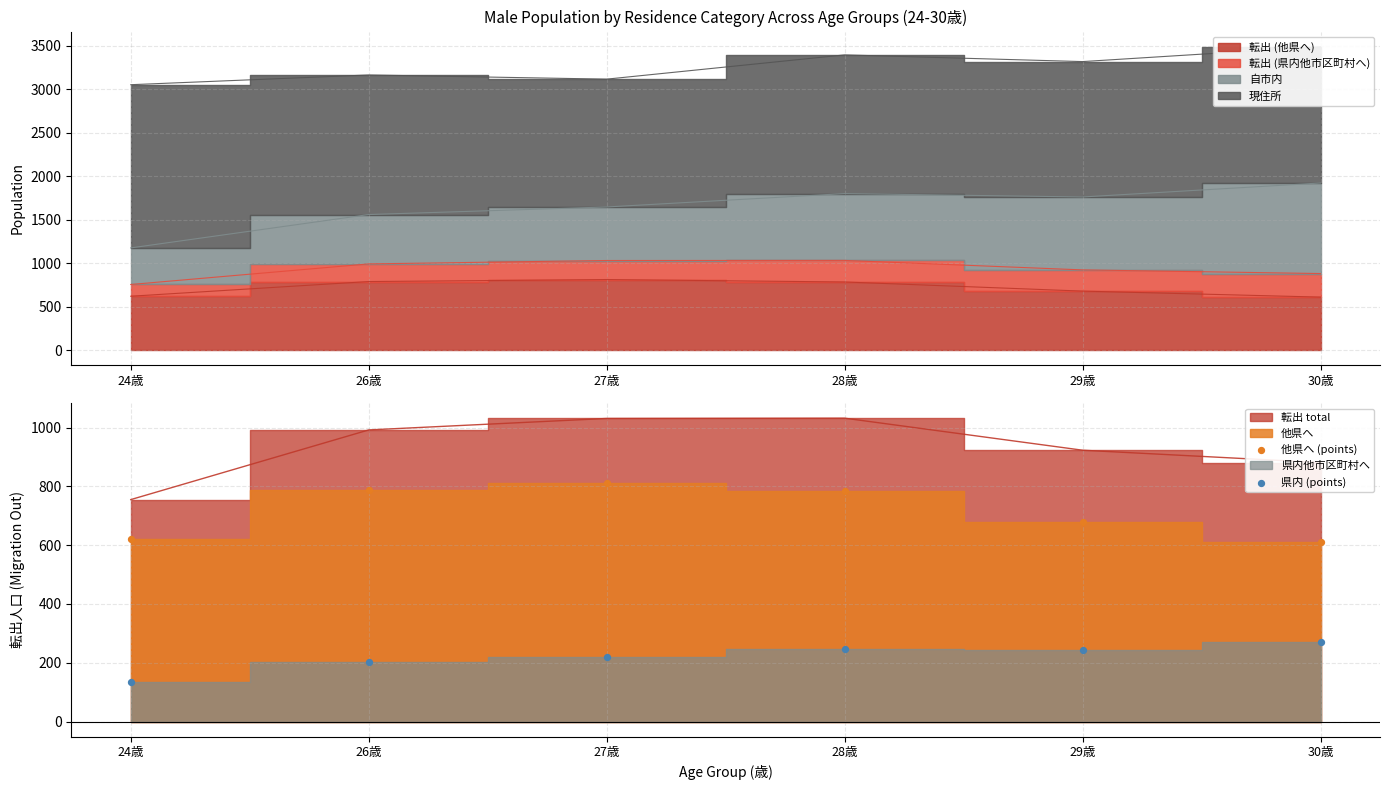

At which category is the sum across all series the highest?

28歳